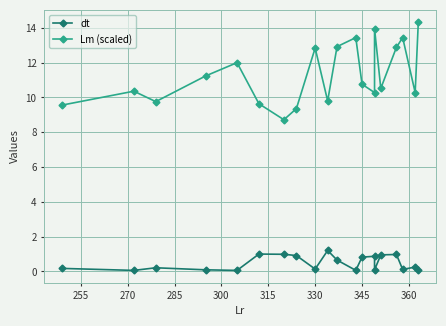

At how many categories does at least one series exceed 6?

20